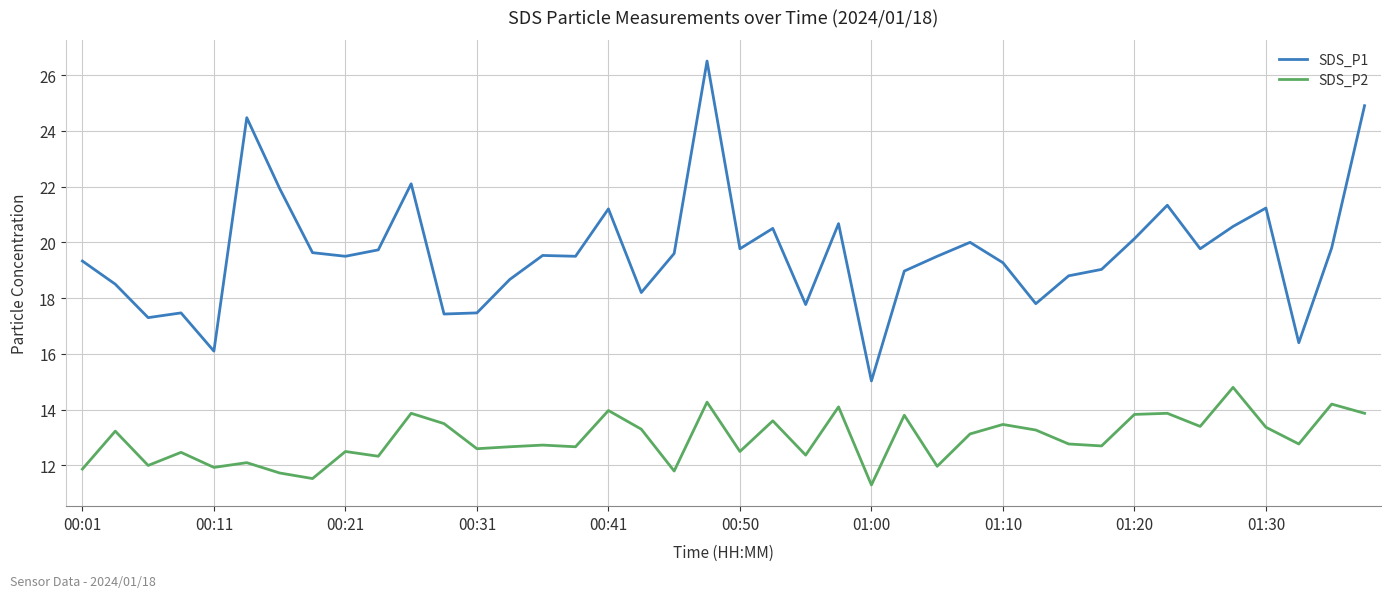

What is the minimum value for SDS_P2?

11.3